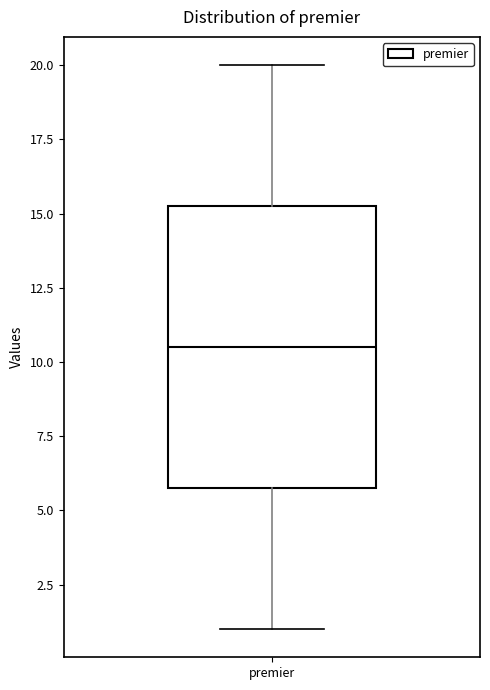

Transcribe this box plot: give where the median line is, the range the box spans, and where the two whiskers end, as read against the y-axis. The values are not printed on the chart, so give them approximately, as read against the axis.

median 10.5, box 6.0 to 15.5, whiskers 1.0 to 20.0